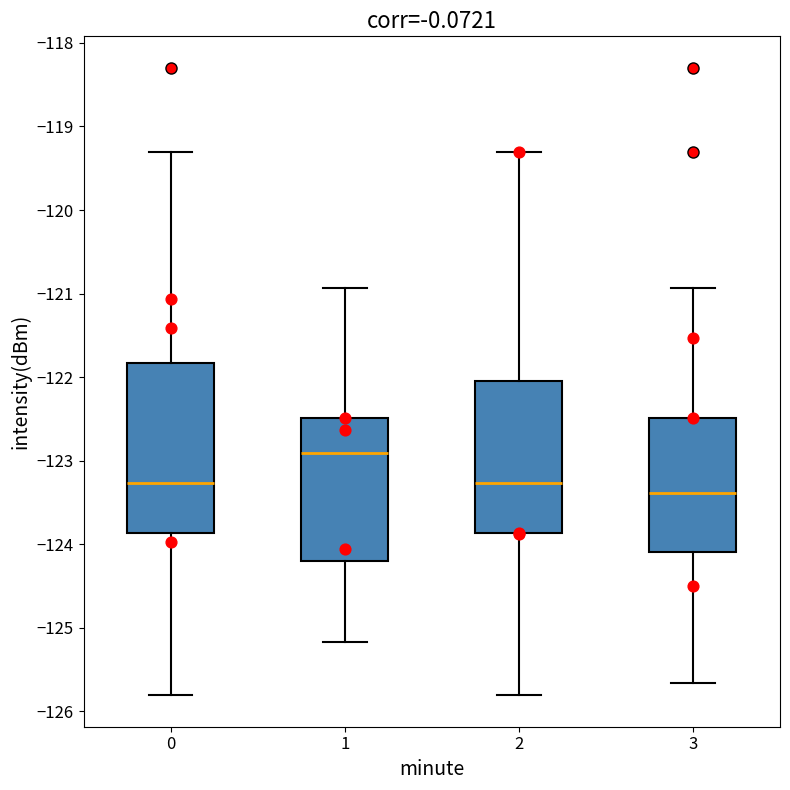

Reading left to right, transcribe this box plot: for each box, give where its median line is, the range the box spans, and where its two whiskers end, as read against the y-axis. The values are not printed on the chart, so give them approximately, as read against the axis.

0: median -123.3, box -123.9 to -121.8, whiskers -125.8 to -119.3
1: median -122.9, box -124.2 to -122.5, whiskers -125.2 to -120.9
2: median -123.3, box -123.9 to -122.0, whiskers -125.8 to -119.3
3: median -123.4, box -124.1 to -122.5, whiskers -125.7 to -120.9